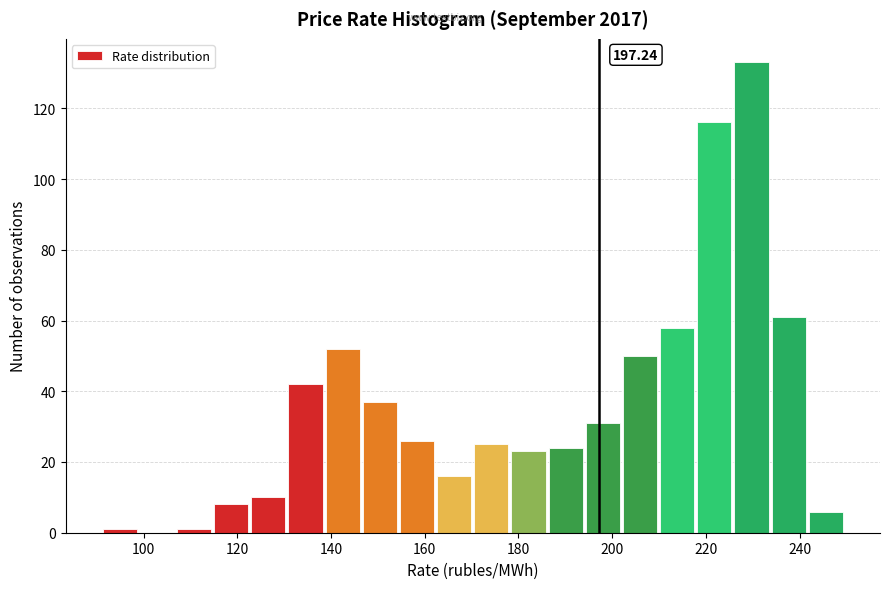

Around what value on the x-axis is the tallest bar? Give the approximate position of its centre, as read against the axis.

230